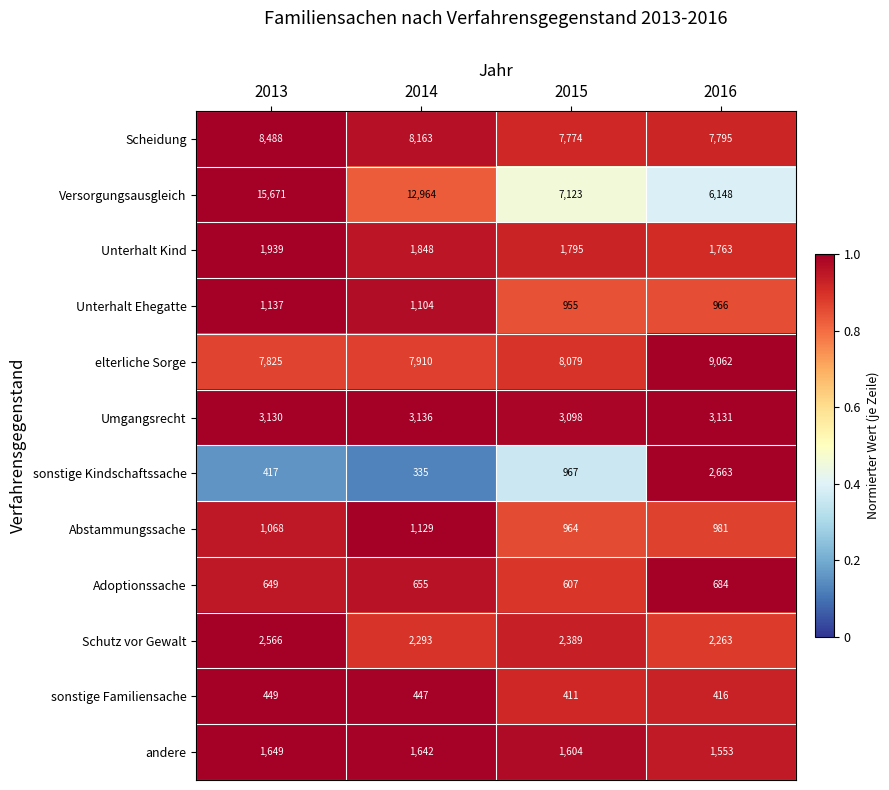

List the series in order of their peak value, highest first.

Versorgungsausgleich, elterliche Sorge, Scheidung, Umgangsrecht, sonstige Kindschaftssache, Schutz vor Gewalt, Unterhalt Kind, andere, Unterhalt Ehegatte, Abstammungssache, Adoptionssache, sonstige Familiensache